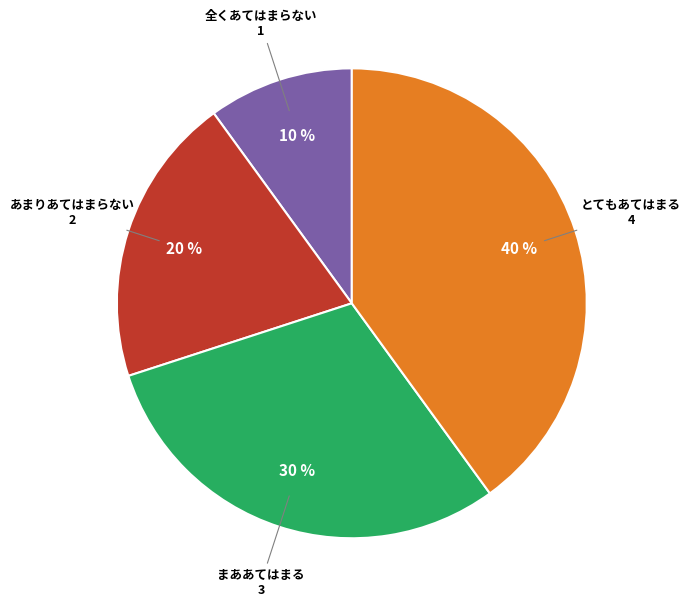

Is there a majority slice in this chart?

No